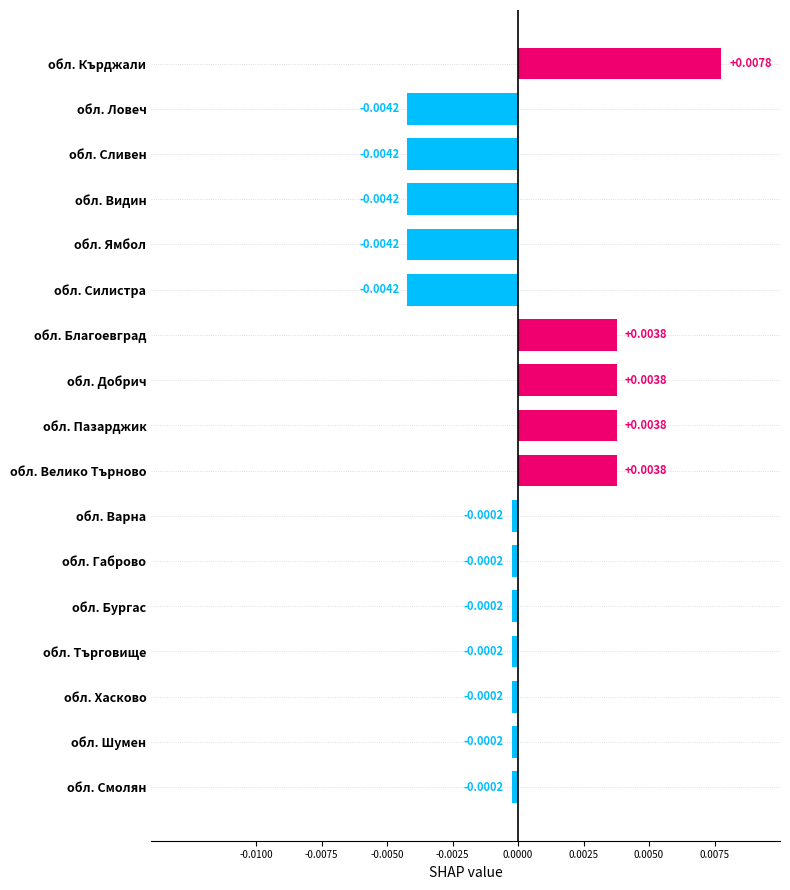

What is the label of the 15th bar from the top?

обл. Хасково